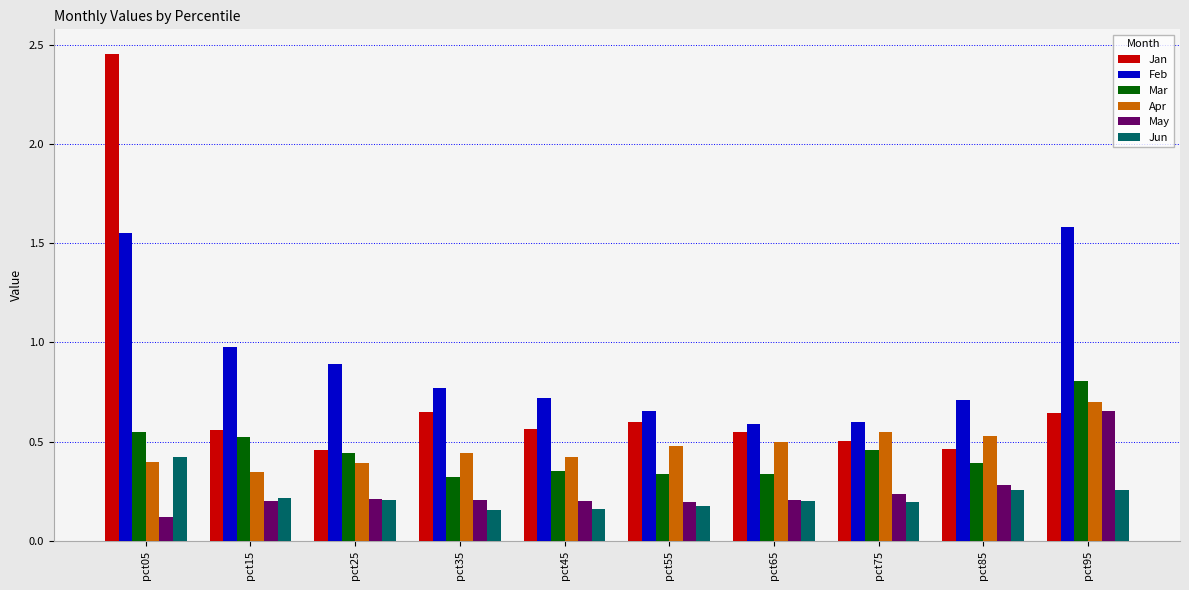

At which category does the chart reach its peak across all series?

pct05